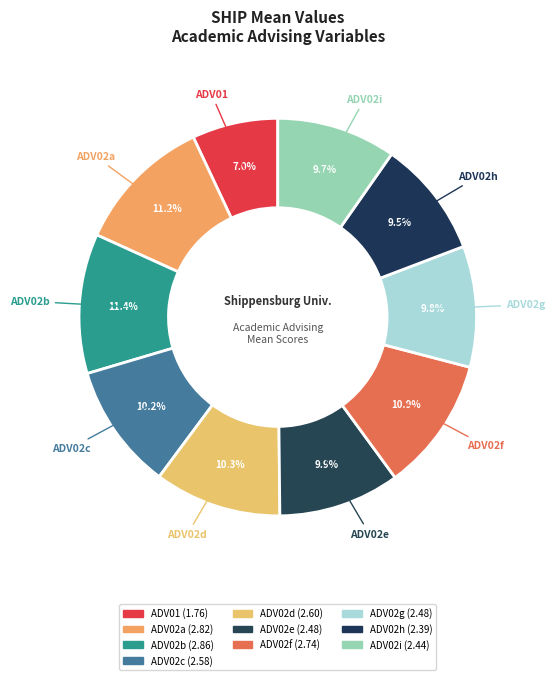

Approximately how many times larger is the value at ADV02h compared to ADV01?

1.4